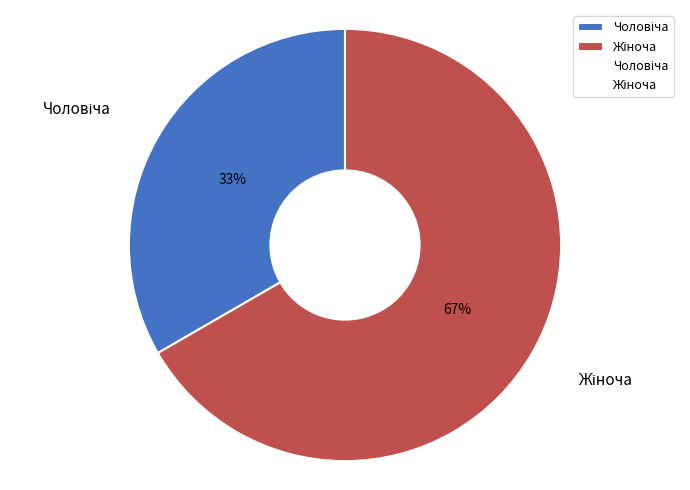

To the nearest percent, what is the average slice percentage?

50%